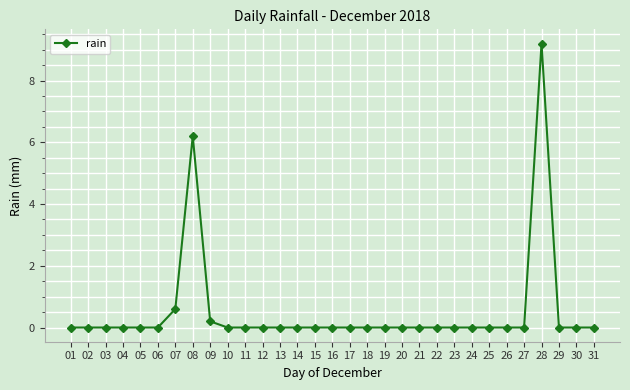

The value at 24 is -2.9. True or false?

False